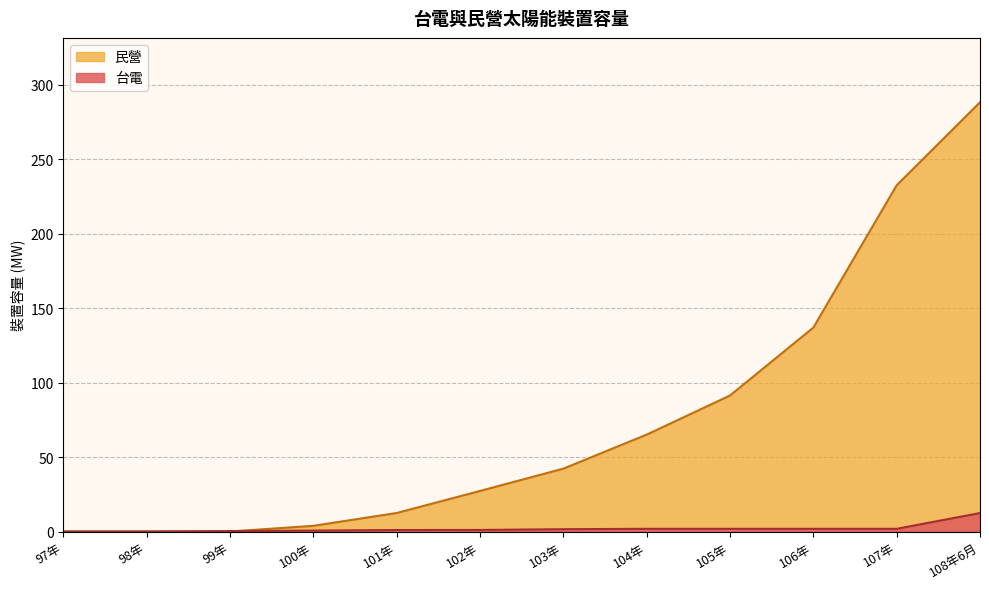

Where does the 民營 series first go above 42?

103年